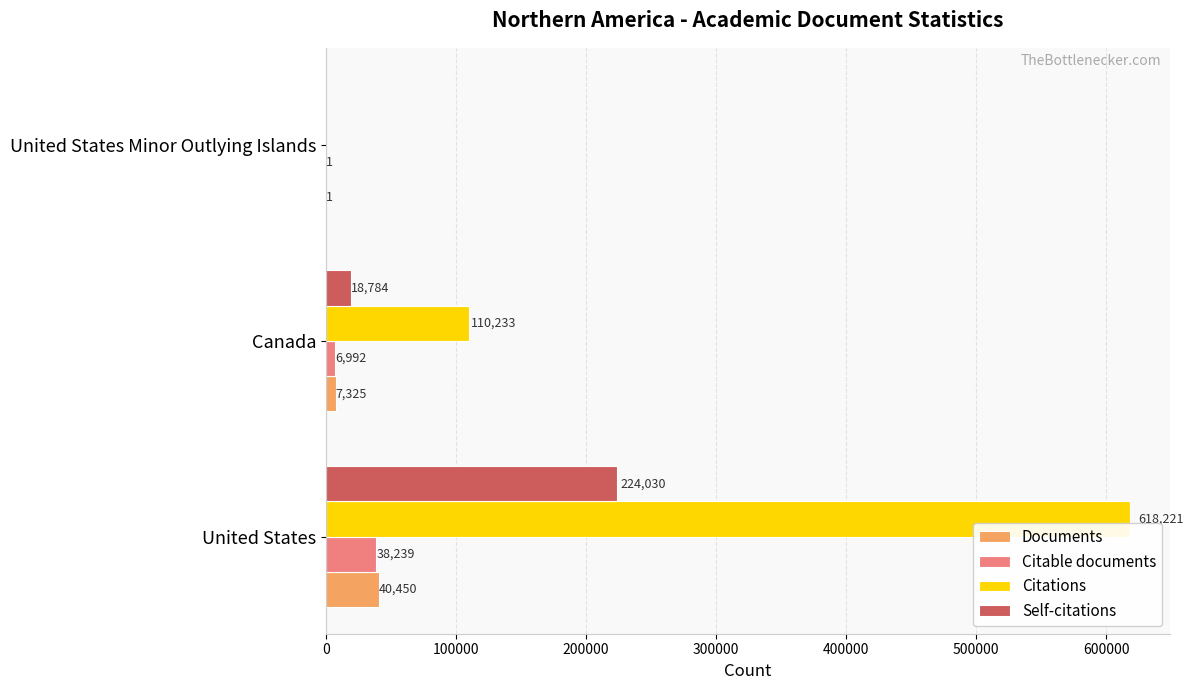

True or false: Citable documents has a value of 57727 at United States.

False